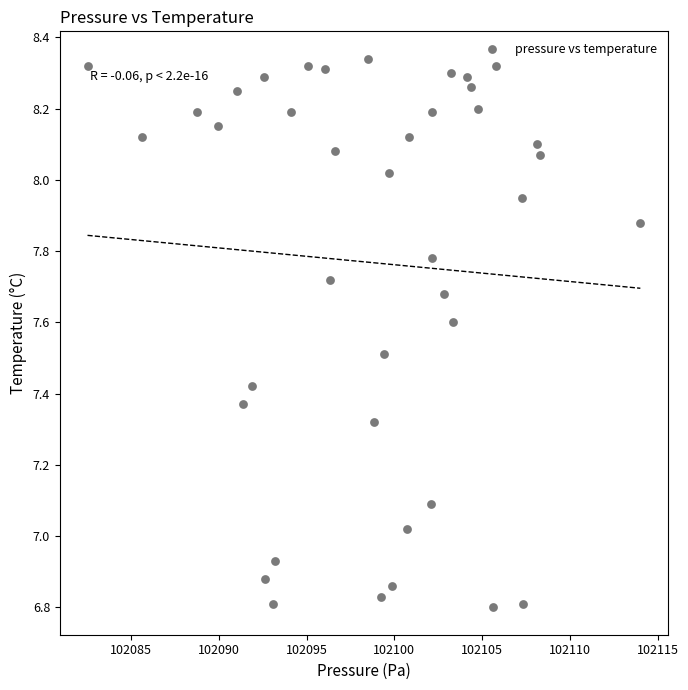

What is the range of X values (max minus min)?

31.5